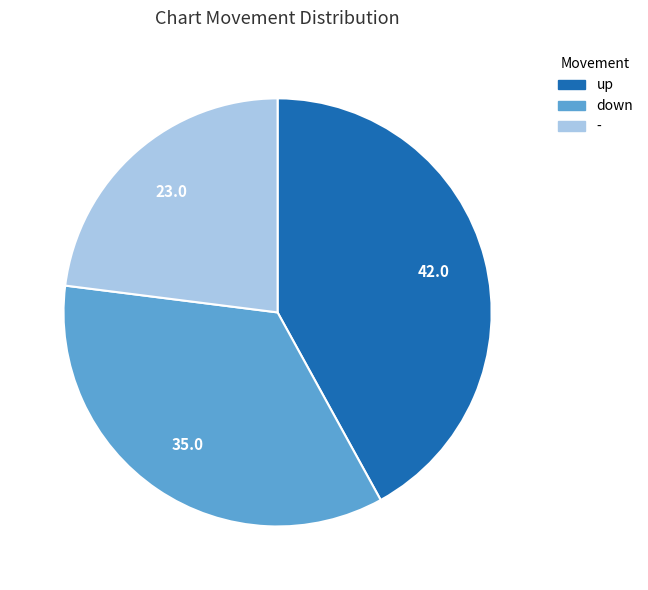

True or false: down accounts for 27% of the total.

False